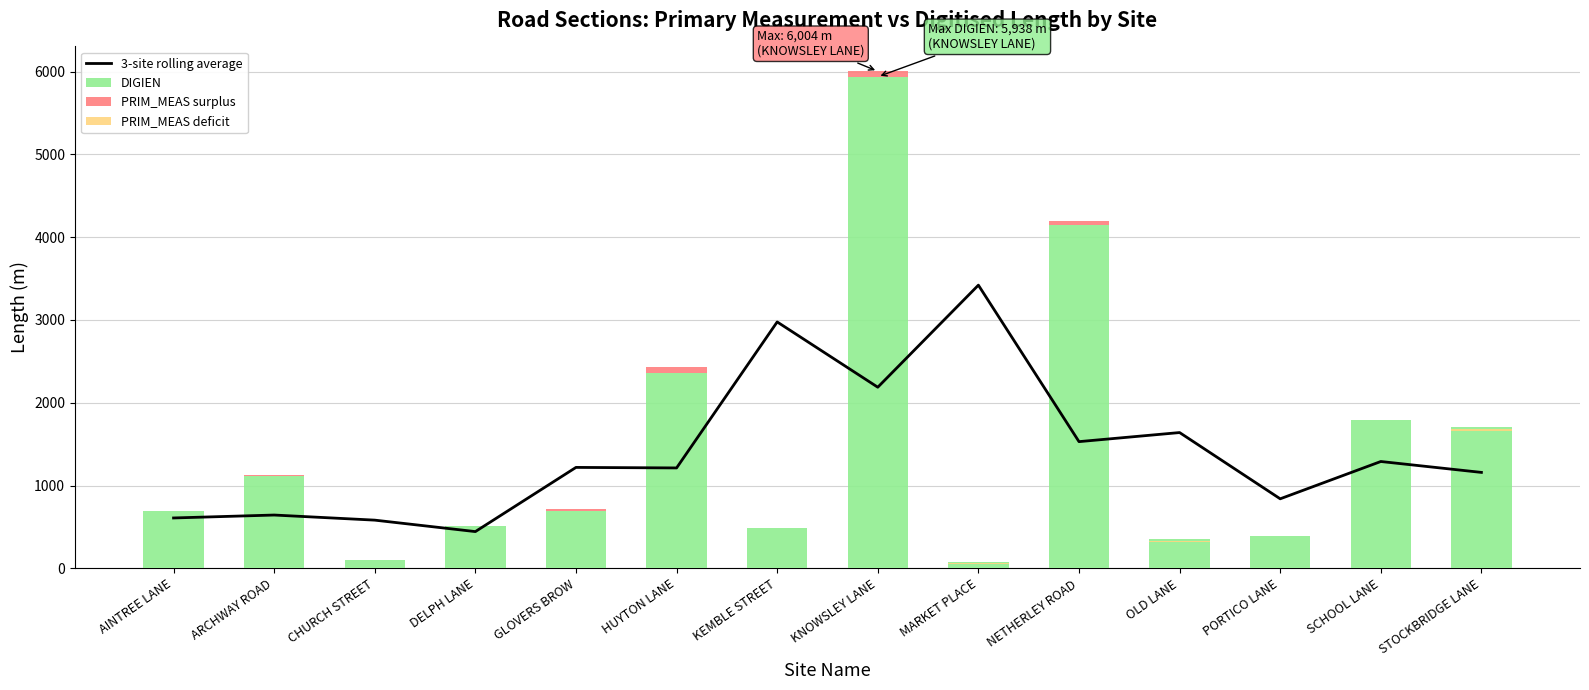

How many data points in DIGIEN are less than 693?

6